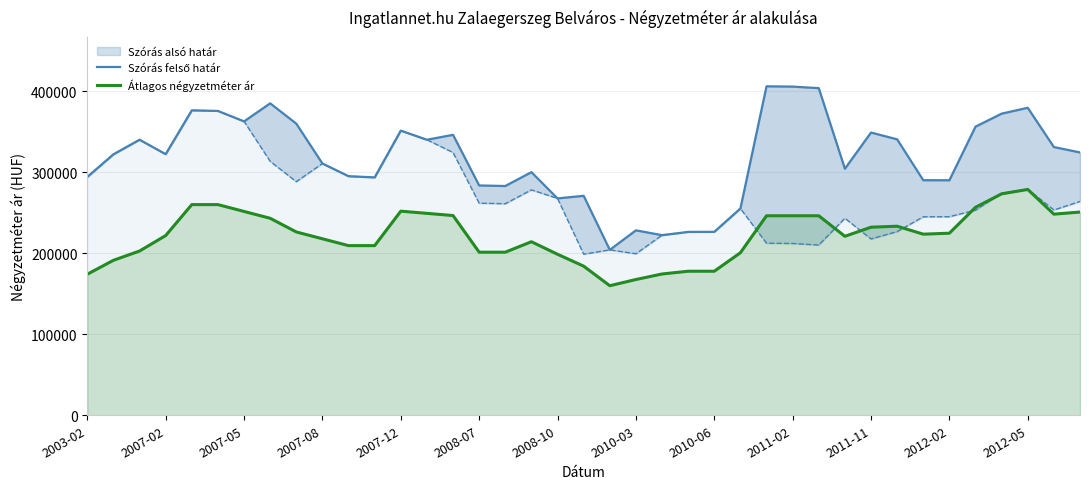

At how many categories does at least one series exceed 315980?

21